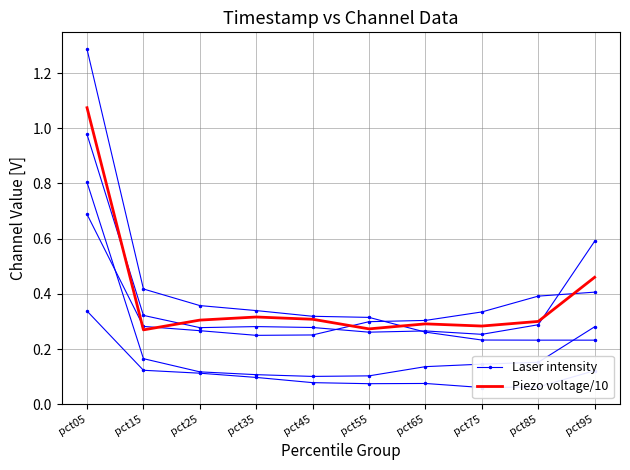

What is the value of the Piezo voltage/10 point at the 5th from the left?

0.3